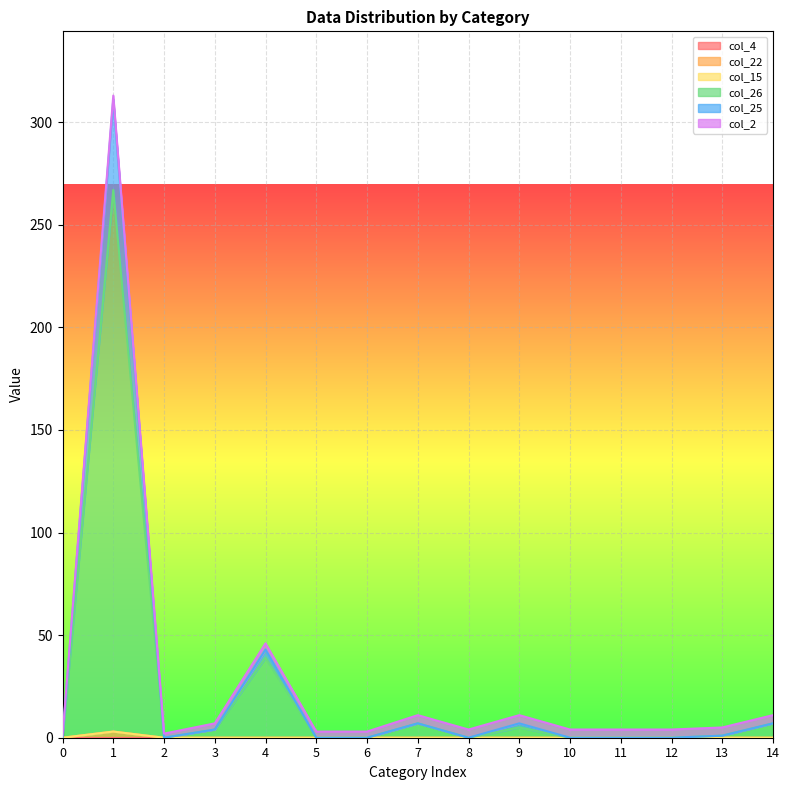

Does the chart display data point markers on the line(s)?

No